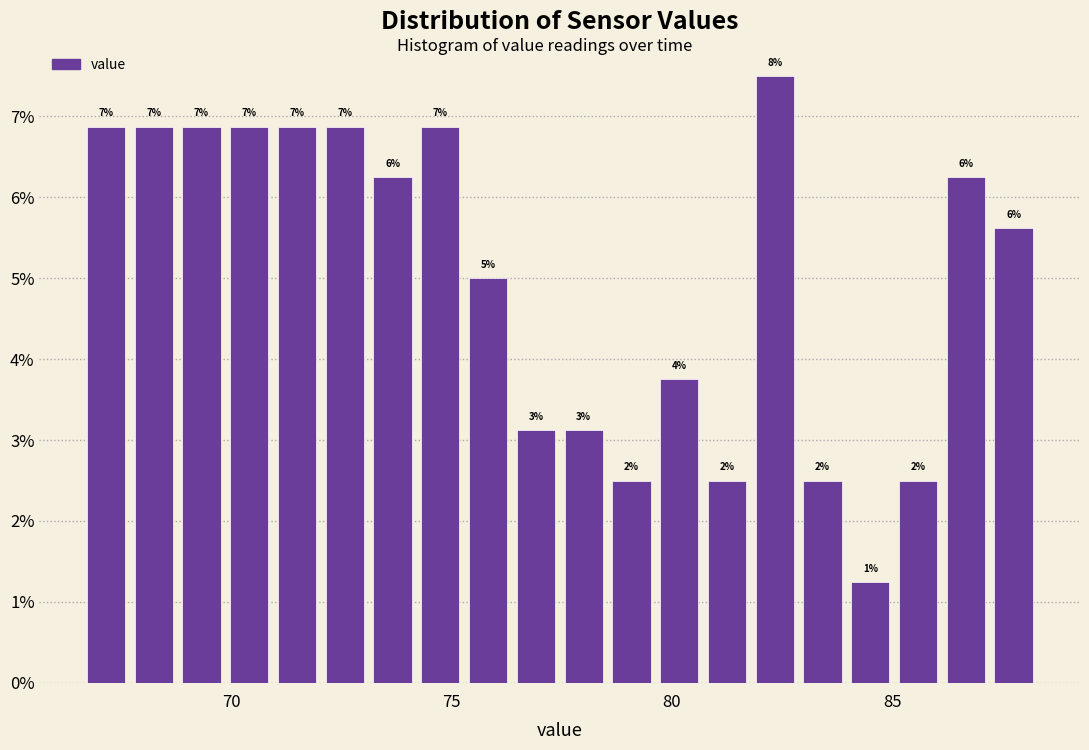

Read against the x-axis, roughly where is the centre of the tallest bar?

82.5